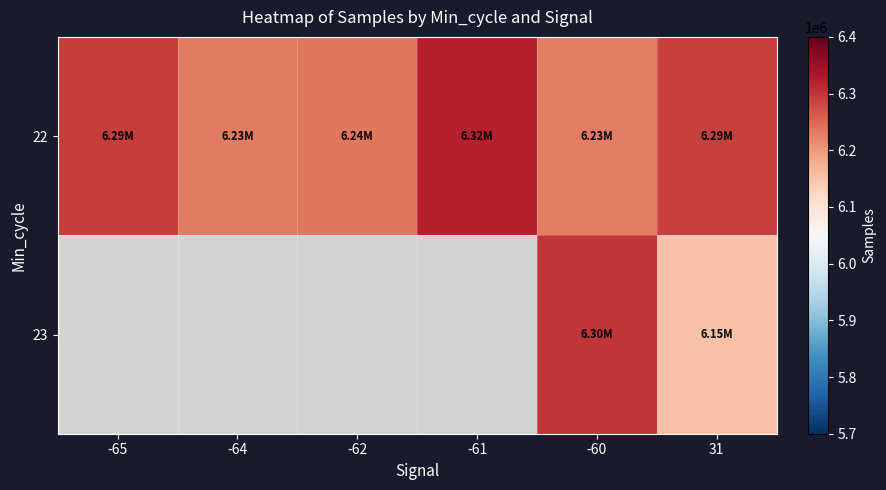

Reading left to right, what are all the values shown in this chart?

22: -65=6291434	-64=6230681	-62=6235075	-61=6323110	-60=6229369	31=6290261
23: -65=0	-64=0	-62=0	-61=0	-60=6299488	31=6152026